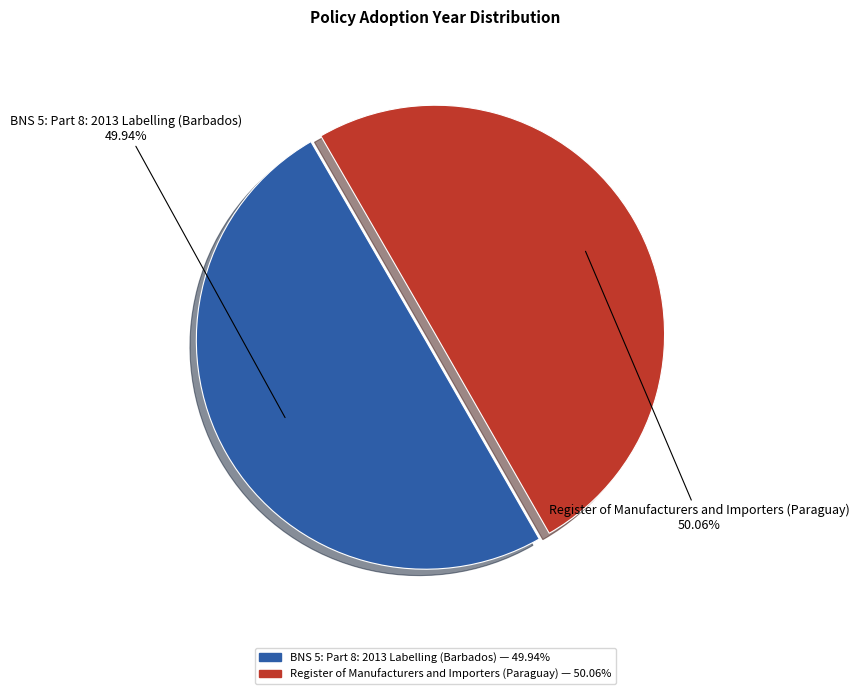

Combined, do BNS 5: Part 8: 2013 Labelling (Barbados) and Register of Manufacturers and Importers (Paraguay) account for over 50%?

Yes